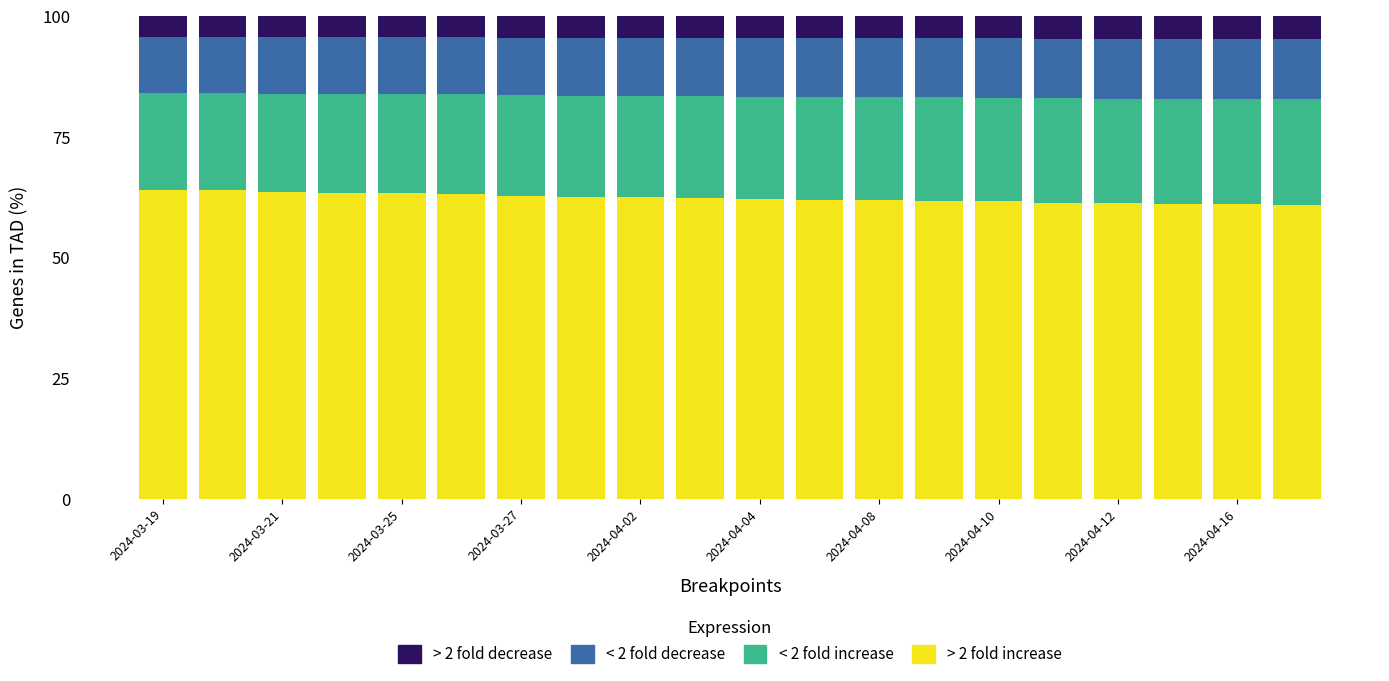

What is the maximum value for > 2 fold increase?

64.0